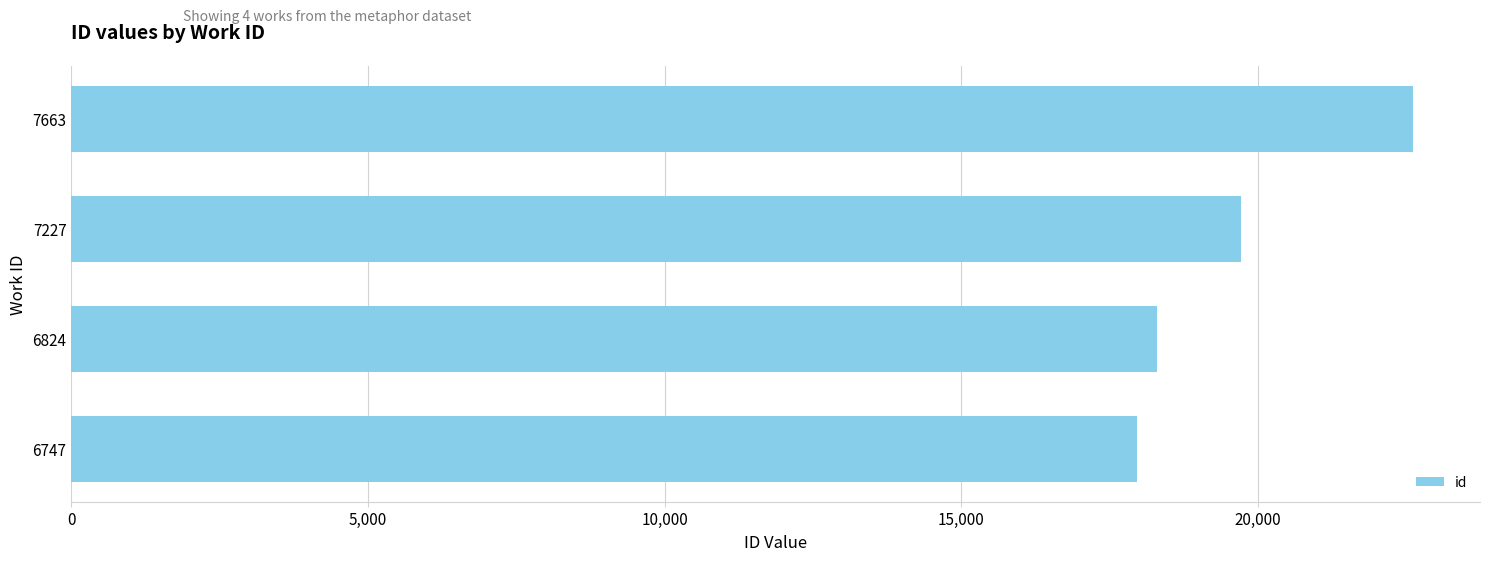

Reading top to bottom, extract all data points from this chart.

22618	19720	18300	17959